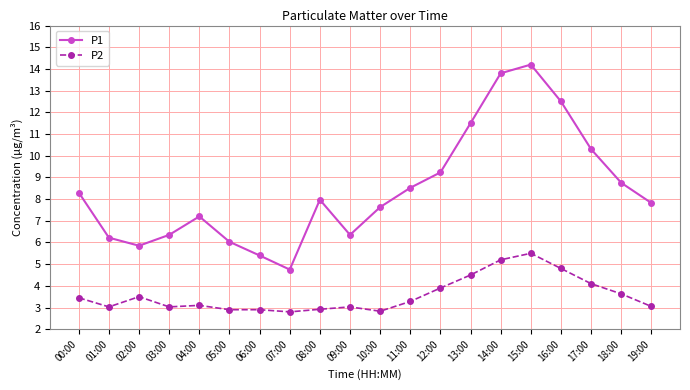

Which label corresponds to the largest value in the chart?

15:00